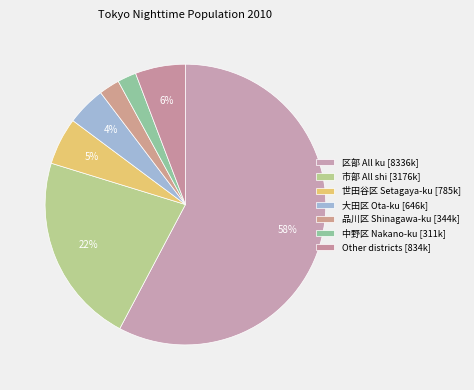

Count the number of slices in the pie.

7